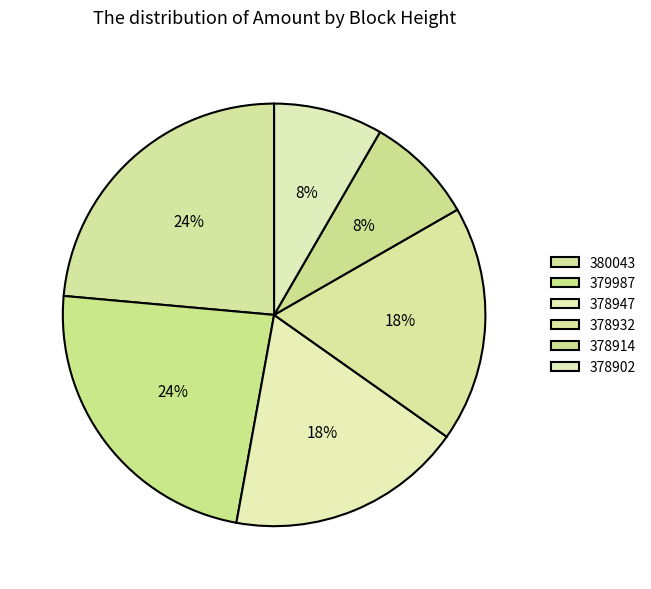

How many segments does this pie chart have?

6